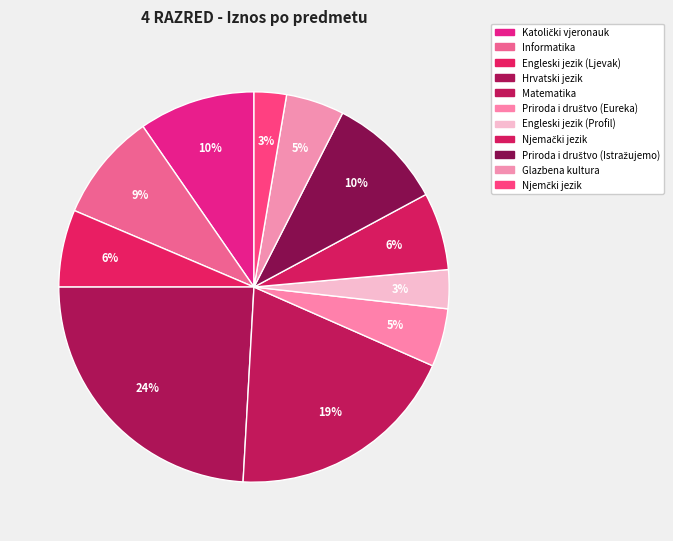

What percentage do Glazbena kultura and Njemački jezik together represent?

11.2%